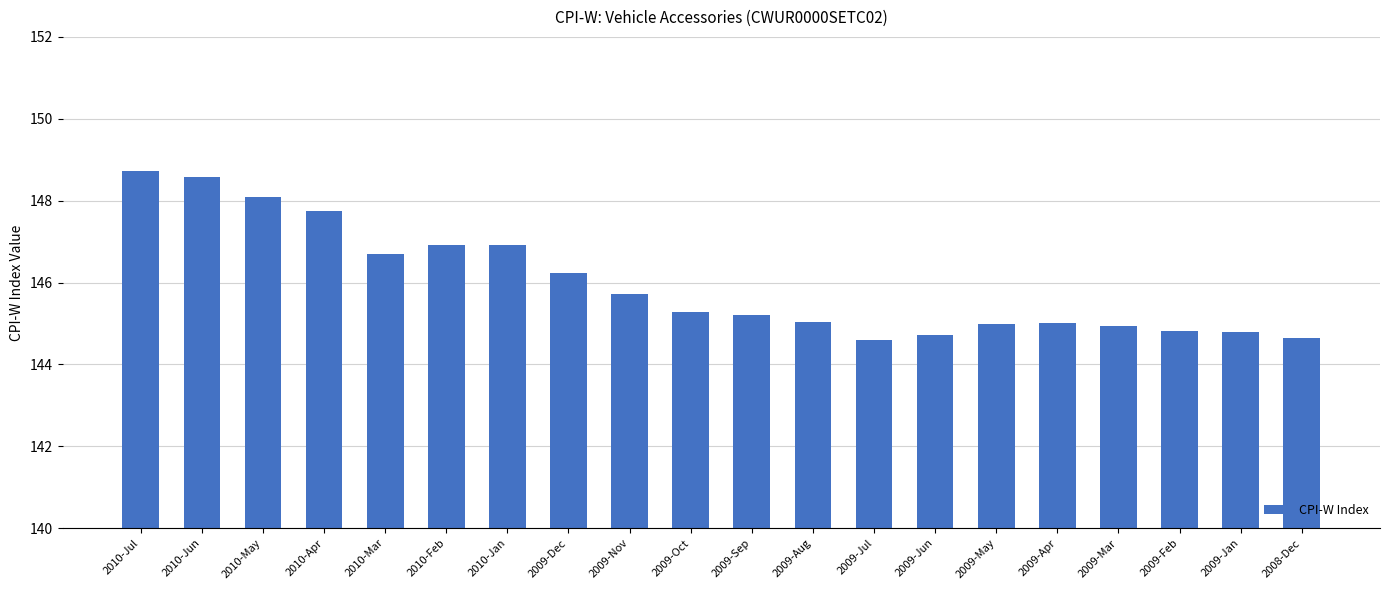

The chart shows a value of 46.9 at 2009-Apr. True or false?

False